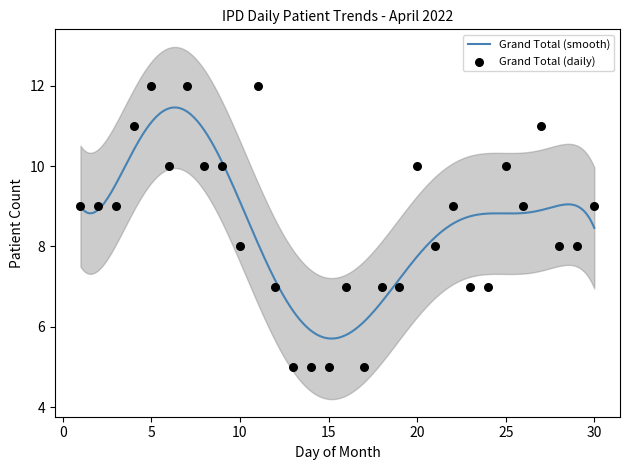

Which series has the largest total across all categories?

GRAND_TOTAL